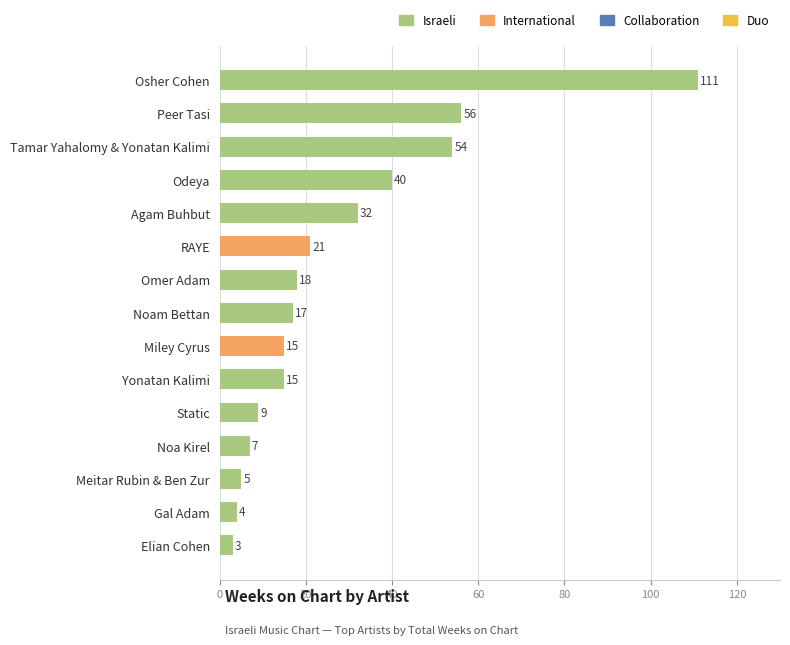

Which label corresponds to the smallest value in the chart?

Elian Cohen